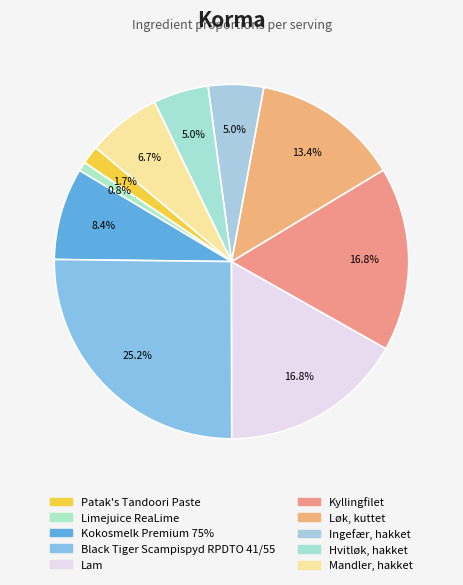

How many segments does this pie chart have?

10